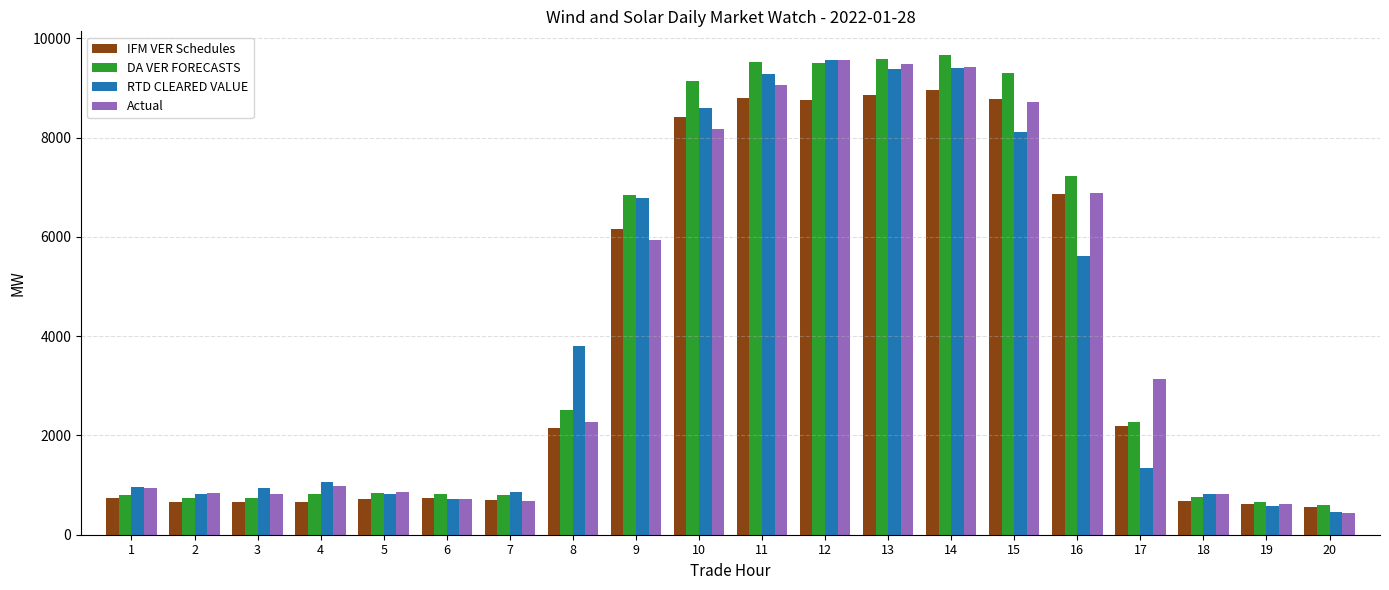

Between 8 and 19, which series saw the biggest shift?

RTD CLEARED VALUE